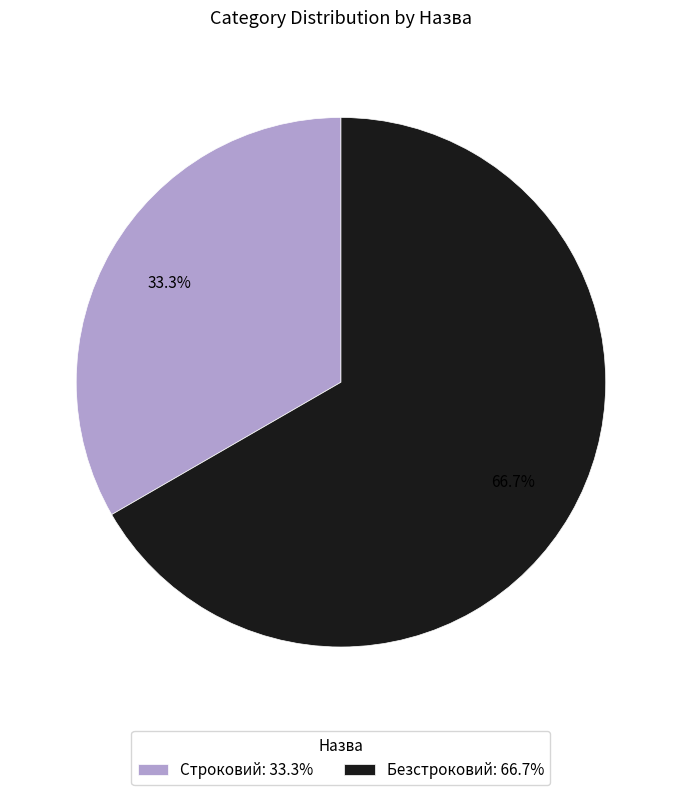

Which slice is the smallest?

Строковий